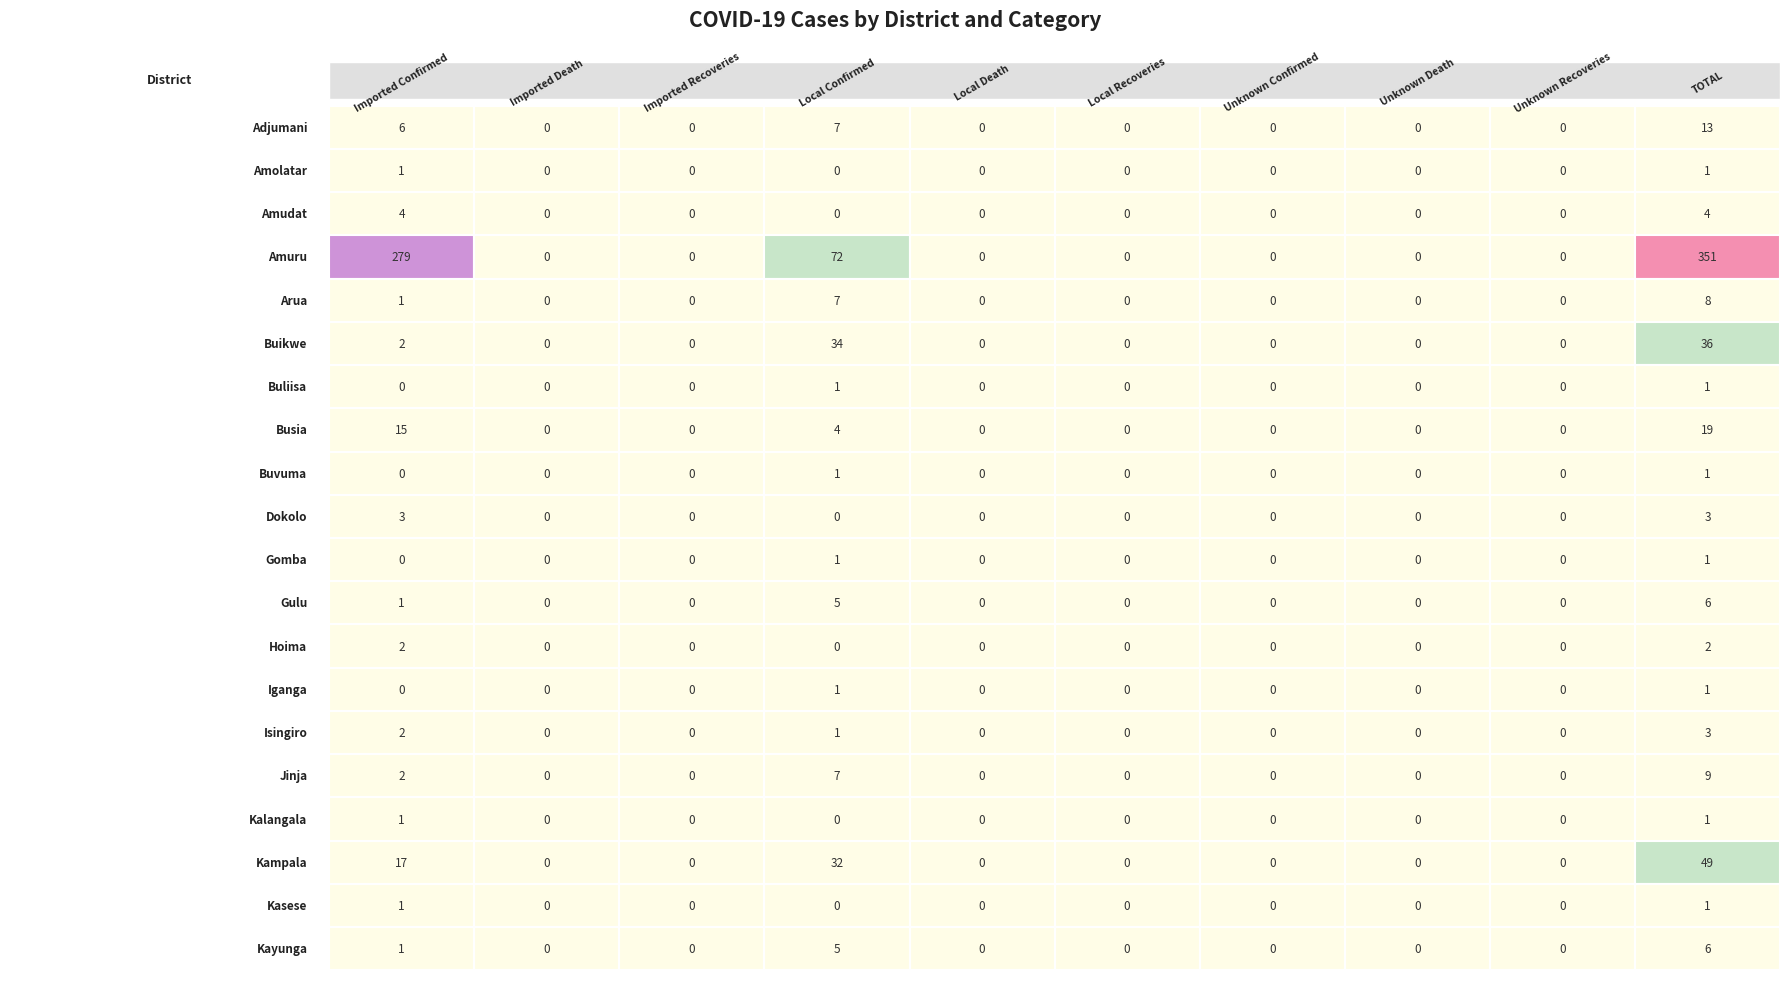

What is the difference between the second highest and minimum values in the Kayunga series?

5